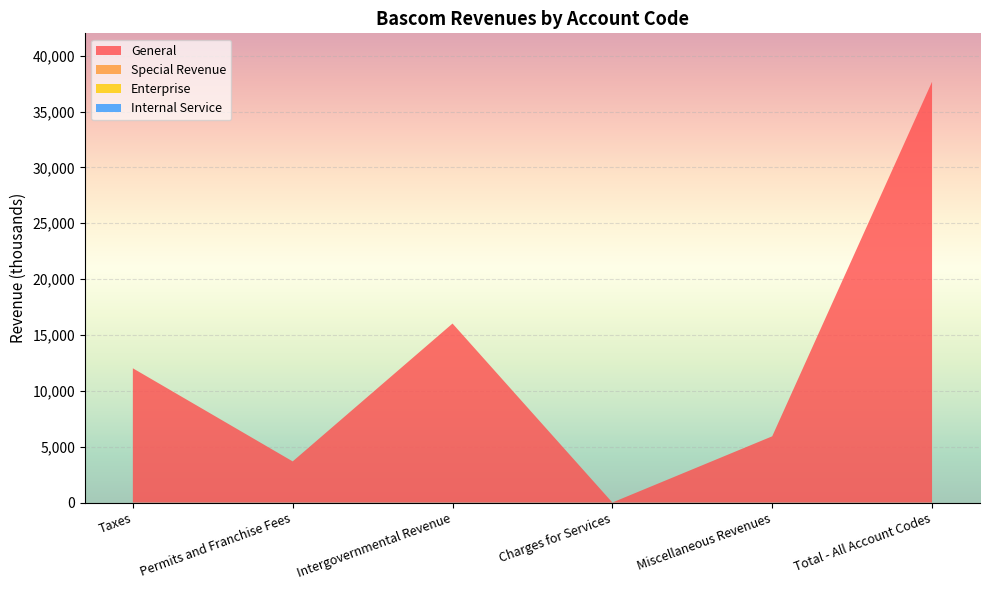

Reading left to right, what are all the values shown in this chart?

General: Taxes=12020	Permits and Franchise Fees=3685	Intergovernmental Revenue=16024	Charges for Services=5	Miscellaneous Revenues=5930	Total - All Account Codes=37664
Special Revenue: Taxes=0	Permits and Franchise Fees=0	Intergovernmental Revenue=0	Charges for Services=0	Miscellaneous Revenues=0	Total - All Account Codes=0
Enterprise: Taxes=0	Permits and Franchise Fees=0	Intergovernmental Revenue=0	Charges for Services=0	Miscellaneous Revenues=0	Total - All Account Codes=0
Internal Service: Taxes=0	Permits and Franchise Fees=0	Intergovernmental Revenue=0	Charges for Services=0	Miscellaneous Revenues=0	Total - All Account Codes=0
Account Total: Taxes=12020	Permits and Franchise Fees=3685	Intergovernmental Revenue=16024	Charges for Services=5	Miscellaneous Revenues=5930	Total - All Account Codes=37664